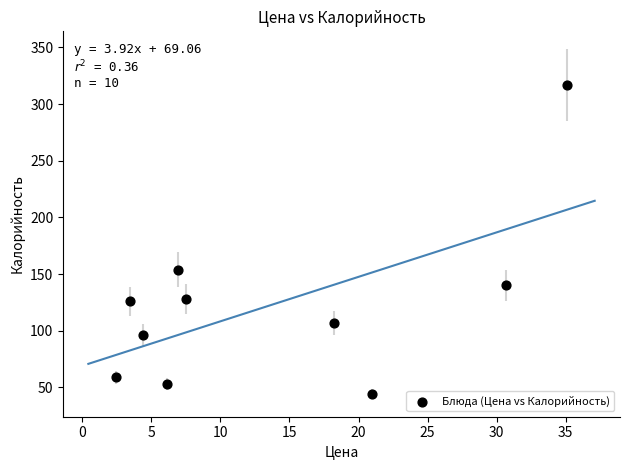

What is the average Y value?

122